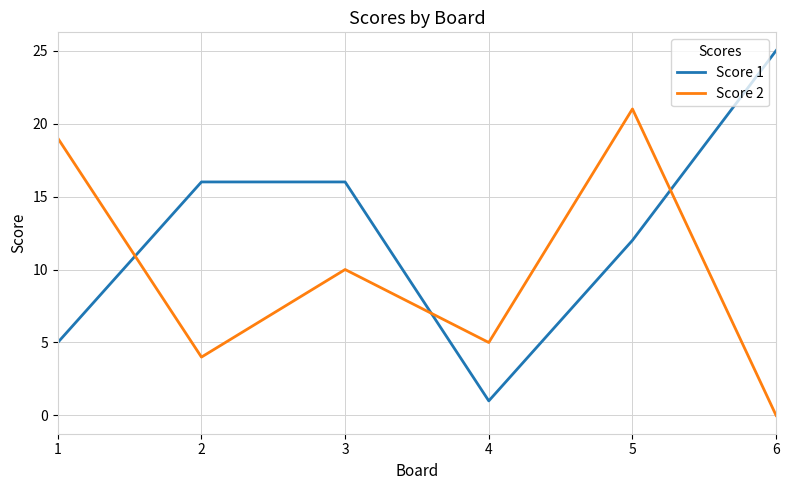

Reading left to right, what are all the values shown in this chart?

Score 1: 5	16	16	1	12	25
Score 2: 19	4	10	5	21	0